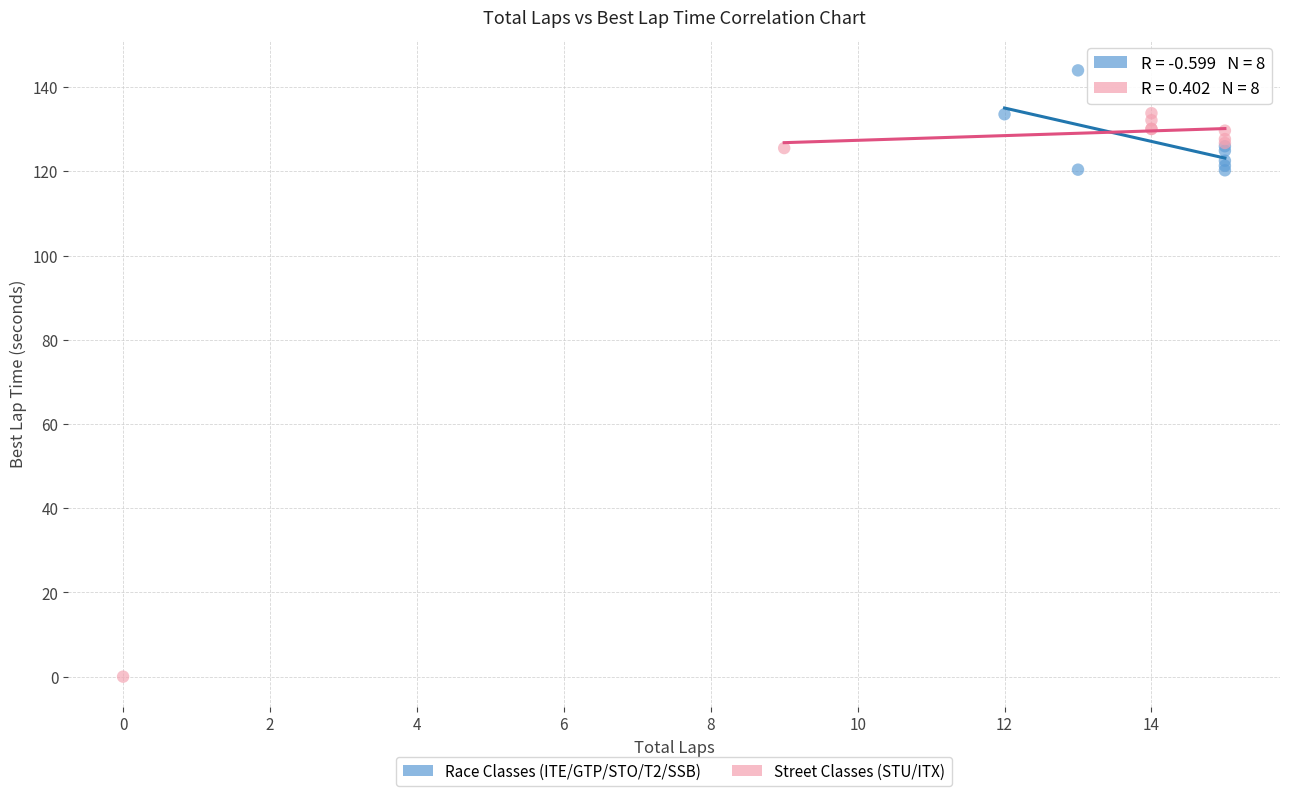

Which series contains the highest Y value?

Race Classes (ITE/GTP/STO/T2/SSB)